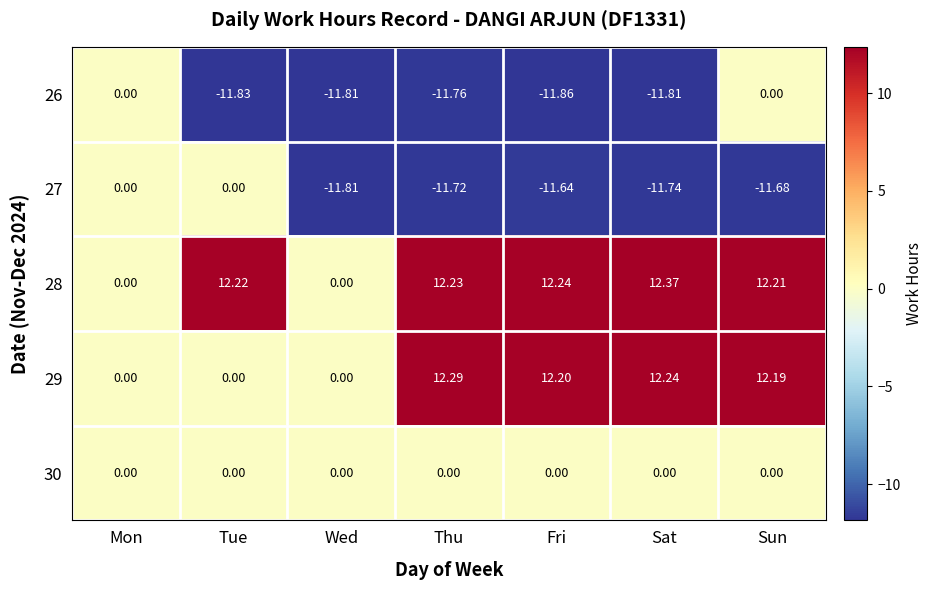

Between Wed and Sat, which series saw the biggest shift?

28